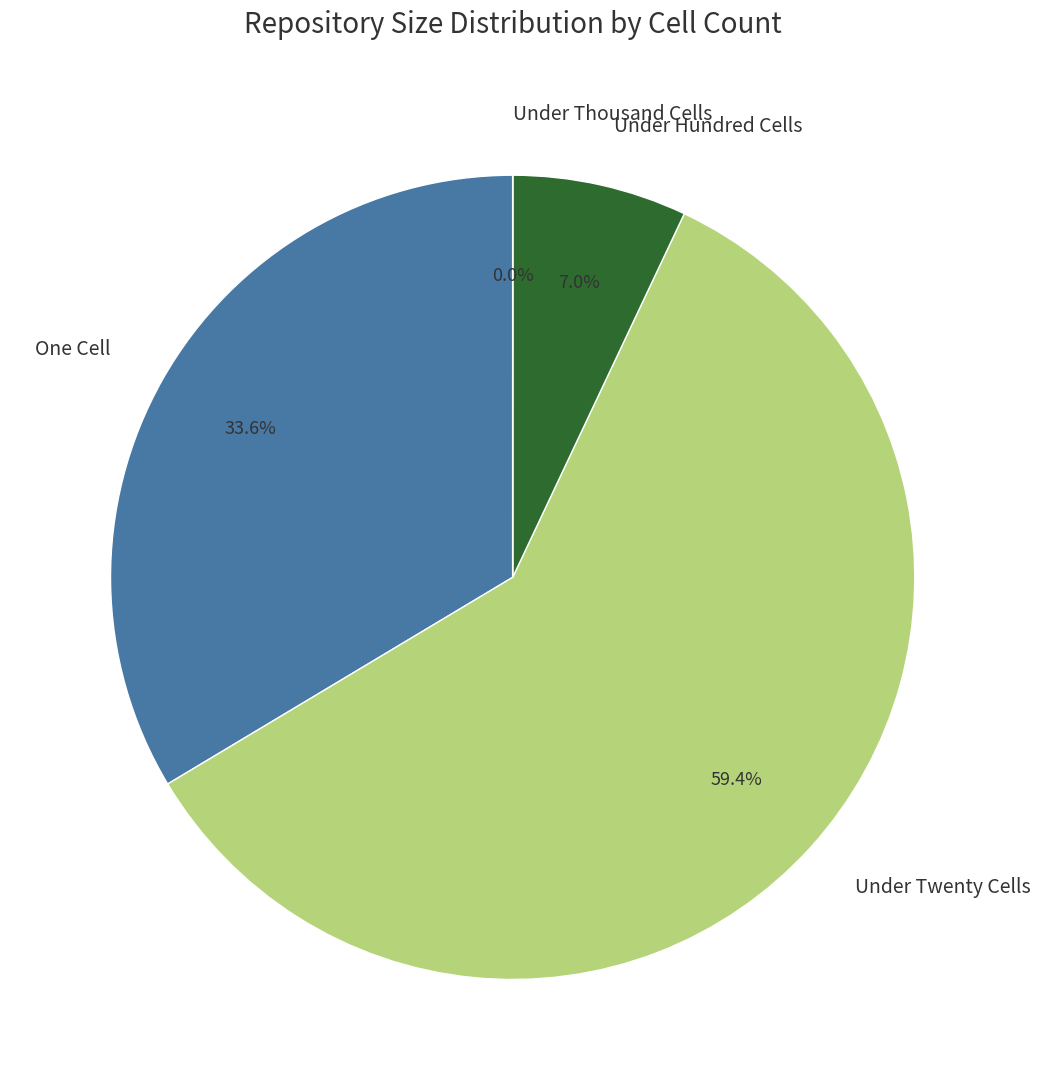

To the nearest percent, what is the difference between the largest and smallest slice percentages?

59%